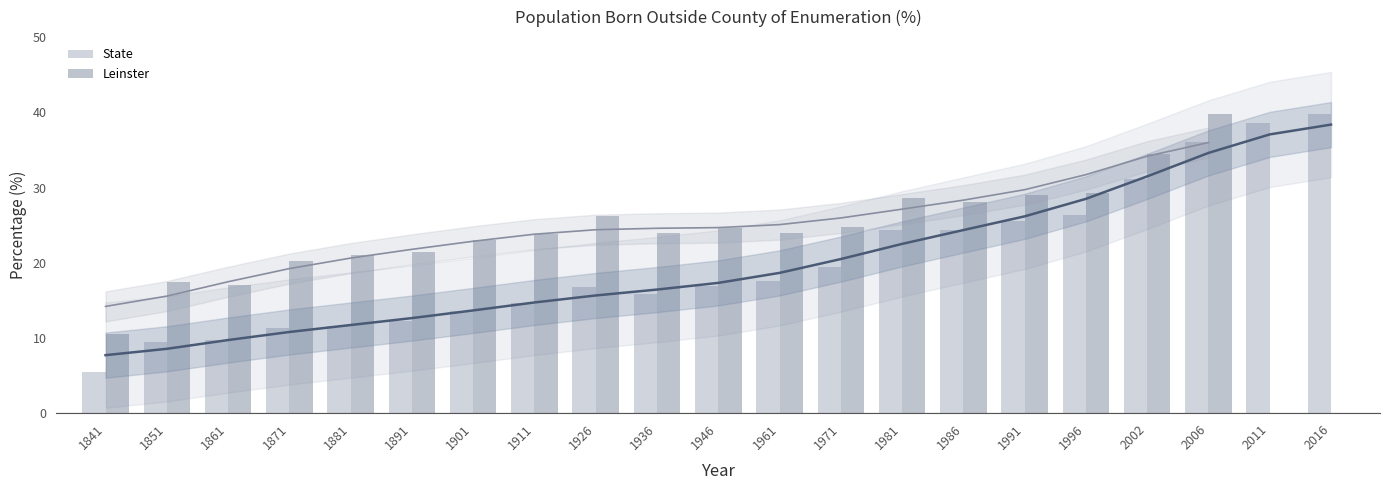

What is the sum of all State values?

421.1